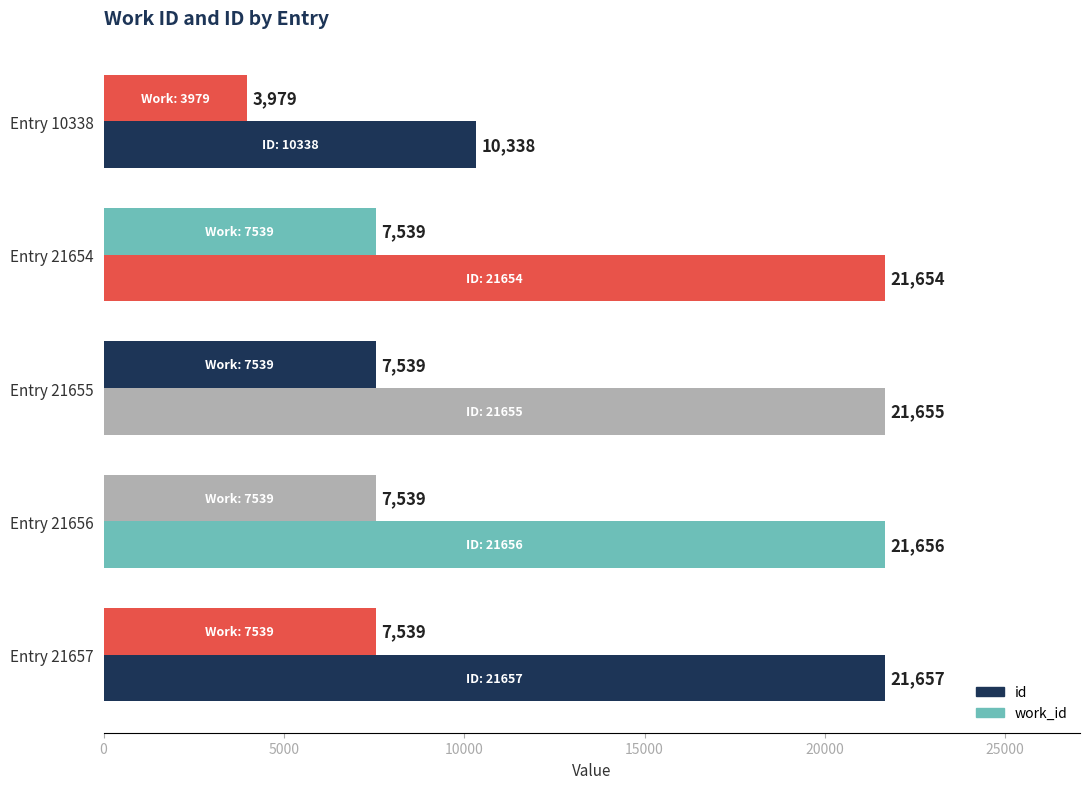

Which series has the largest total across all categories?

id